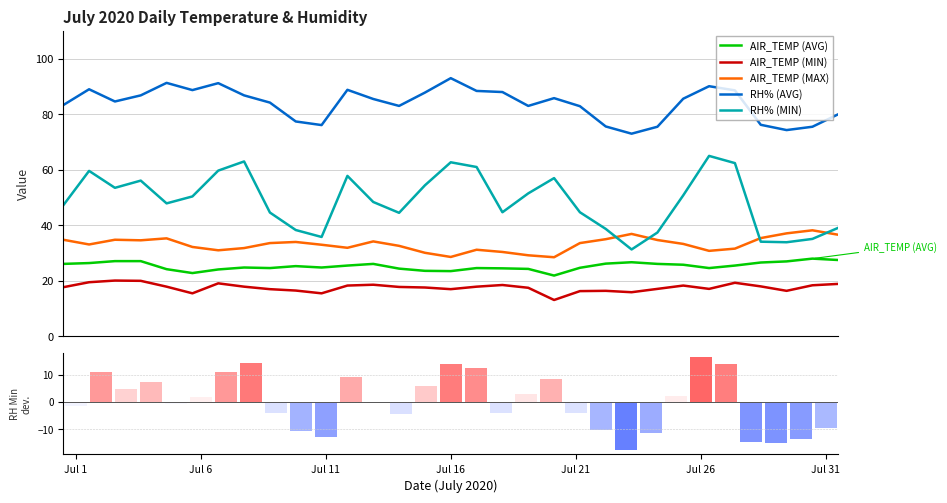

How many categories are shown in the chart?

31